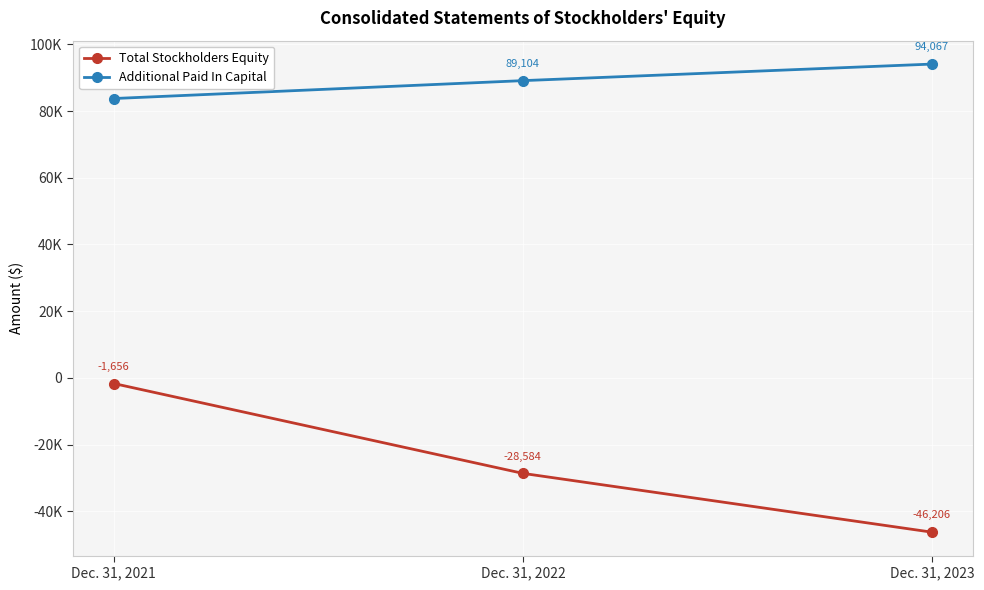

Where does the Total Stockholders Equity series first go above -28584?

Dec. 31, 2021